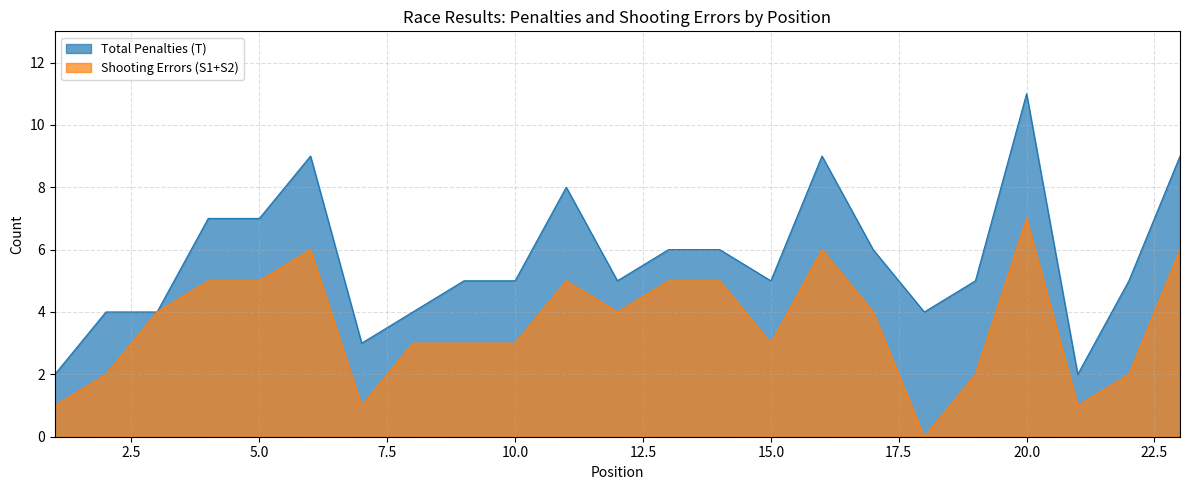

Reading right to left, list all the values displayed in this chart.

Total Penalties (T): 23=9	22=5	21=2	20=11	19=5	18=4	17=6	16=9	15=5	14=6	13=6	12=5	11=8	10=5	9=5	8=4	7=3	6=9	5=7	4=7	3=4	2=4	1=2
Shooting Errors (S1+S2): 23=6	22=2	21=1	20=7	19=2	18=0	17=4	16=6	15=3	14=5	13=5	12=4	11=5	10=3	9=3	8=3	7=1	6=6	5=5	4=5	3=4	2=2	1=1